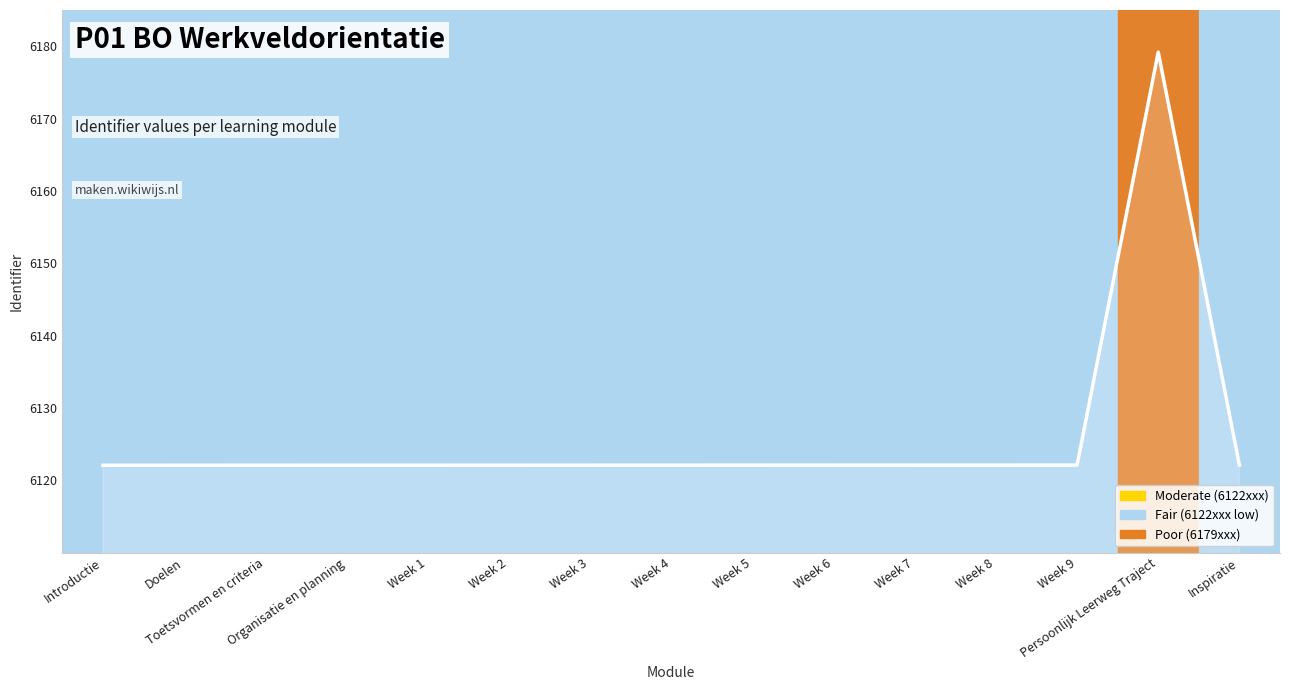

At which category does the chart reach its peak across all series?

Persoonlijk Leerweg Traject